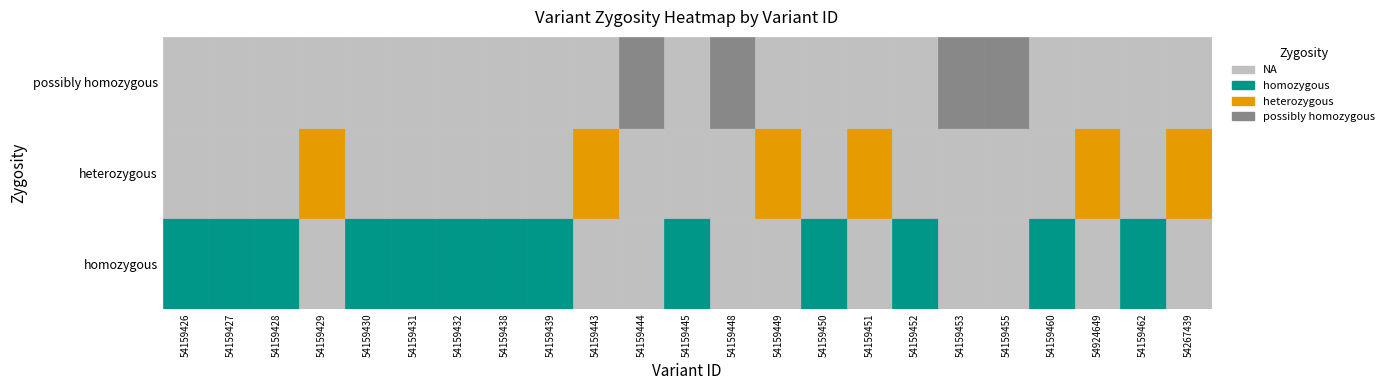

Which has a higher value, 54159432 or 54159448?

54159432